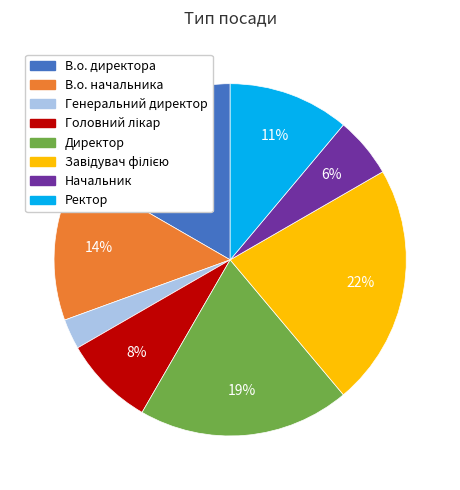

Count the number of slices in the pie.

8